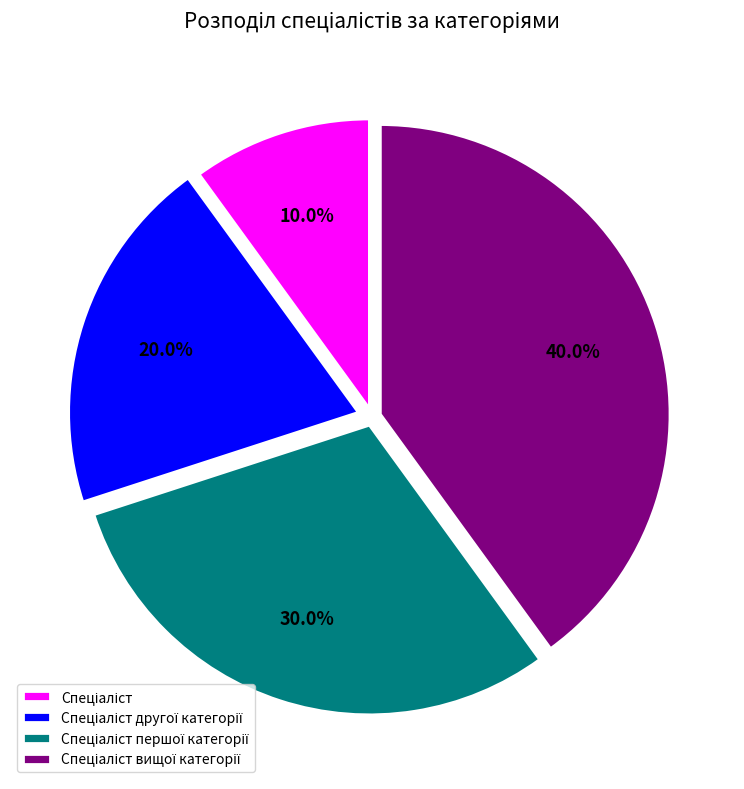

Is there any slice that represents more than half of the pie?

No